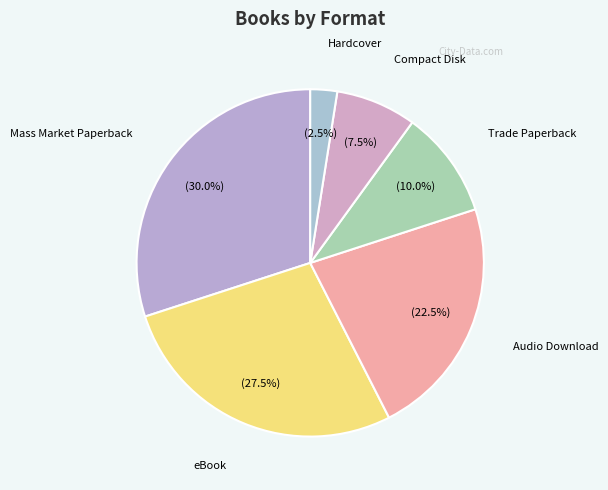

Count the number of slices in the pie.

6